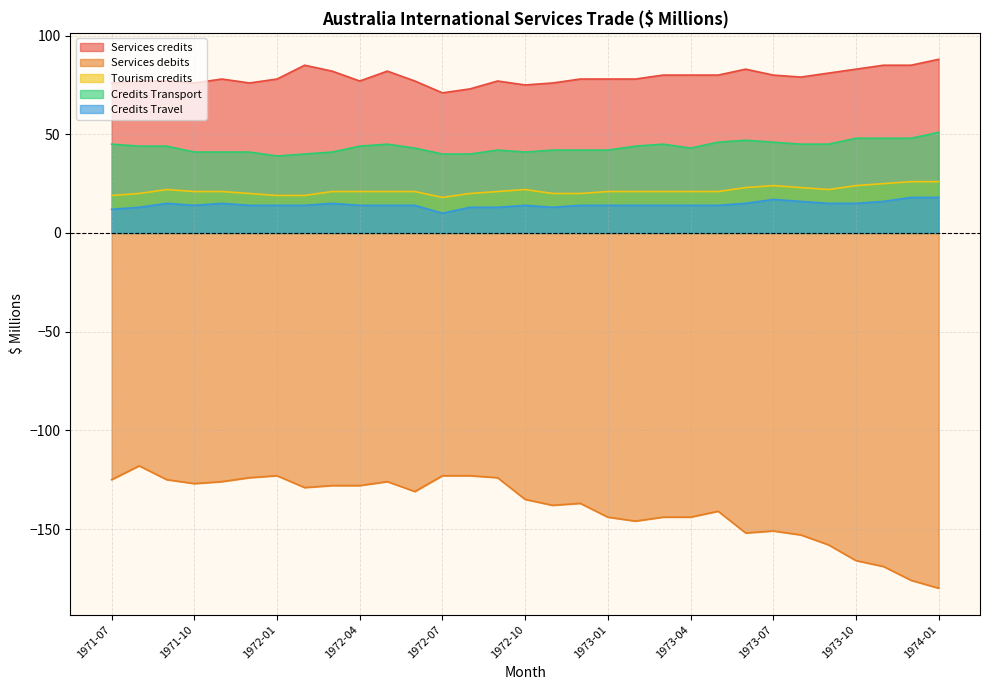

What is the sum of the Services credits values at 1973-04 and 1973-11?

165